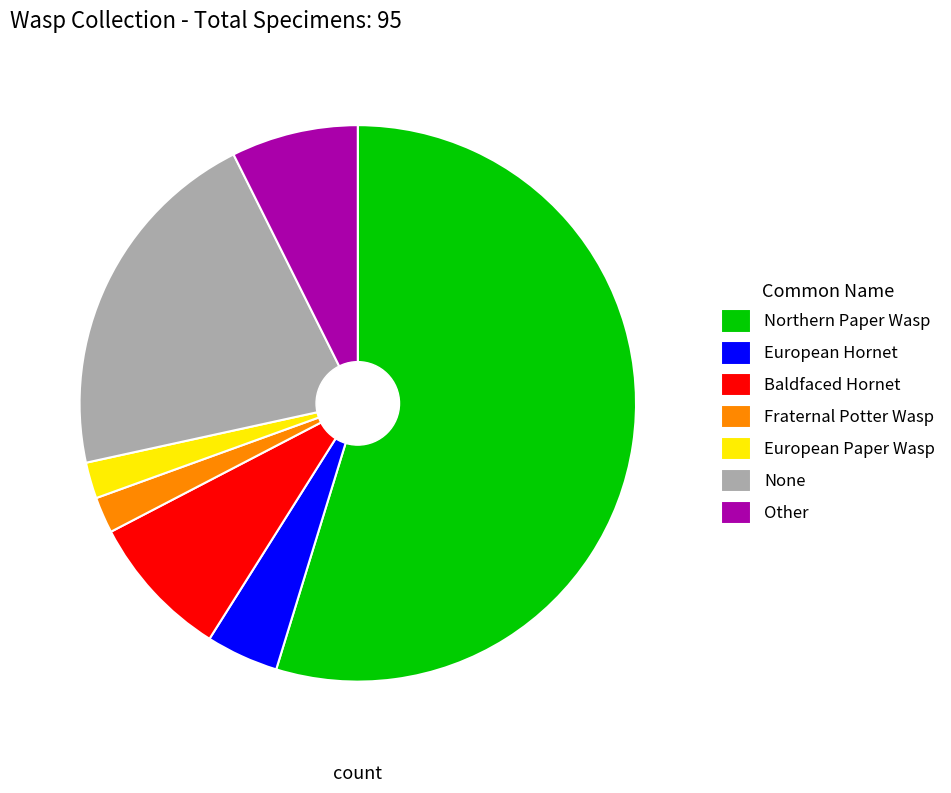

Do Northern Paper Wasp and None together represent more than half of the pie?

Yes